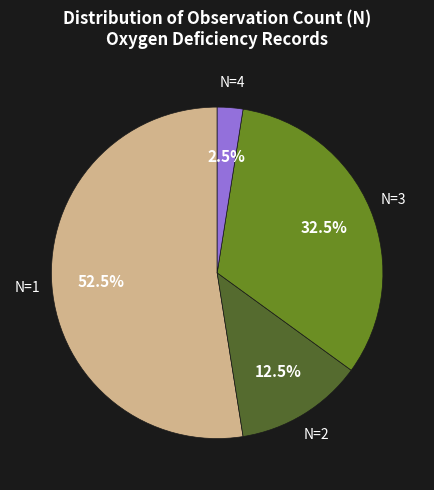

Is there a majority slice in this chart?

Yes